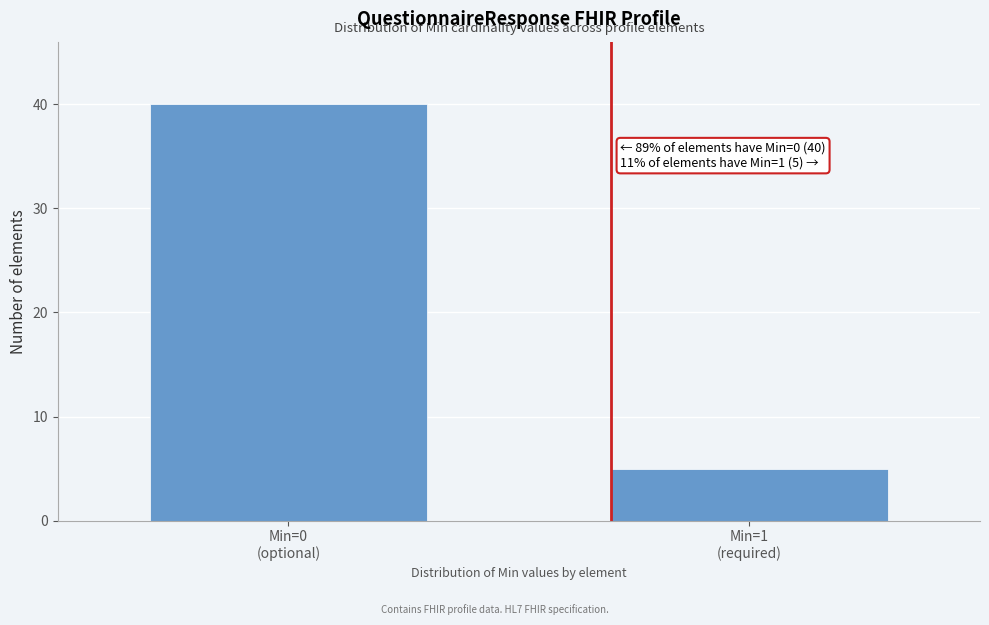

Reading right to left, what are all the values shown in this chart?

5	40